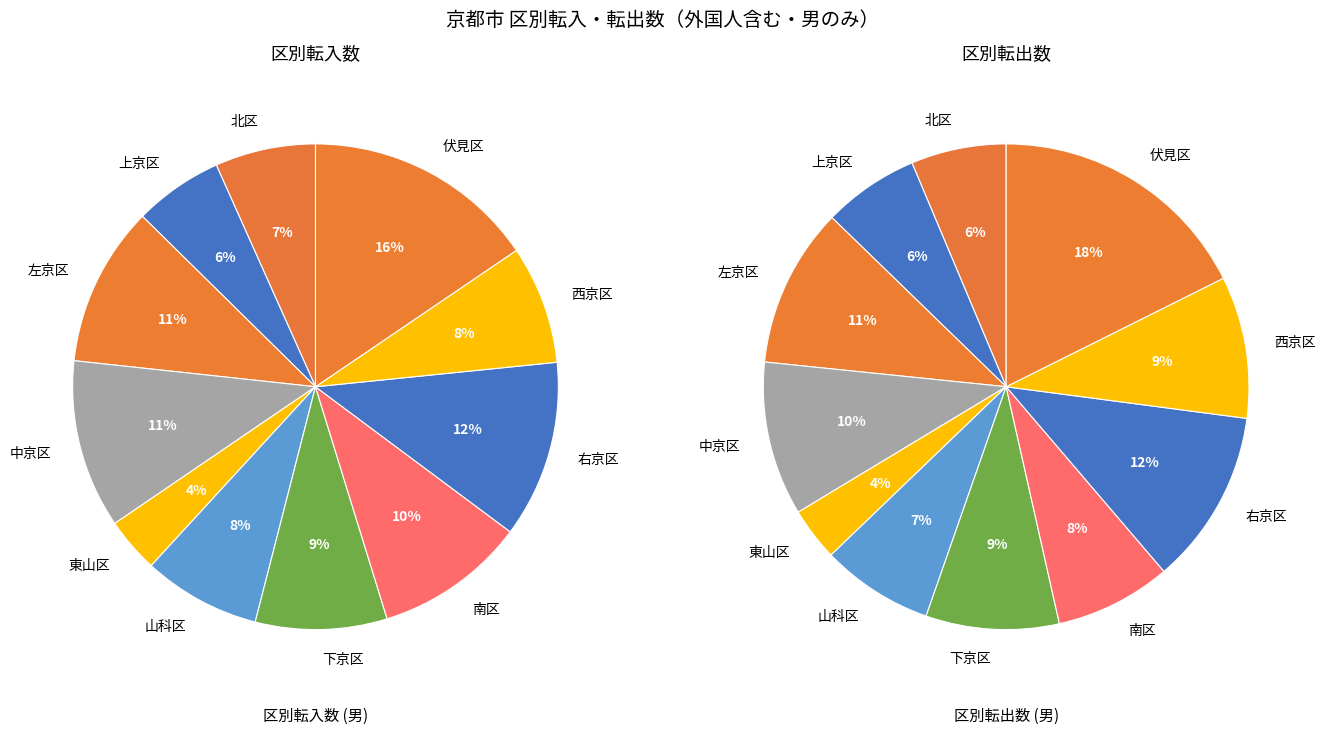

To the nearest percent, what is the difference between the 中京区 and 西京区 slice percentages?

1%